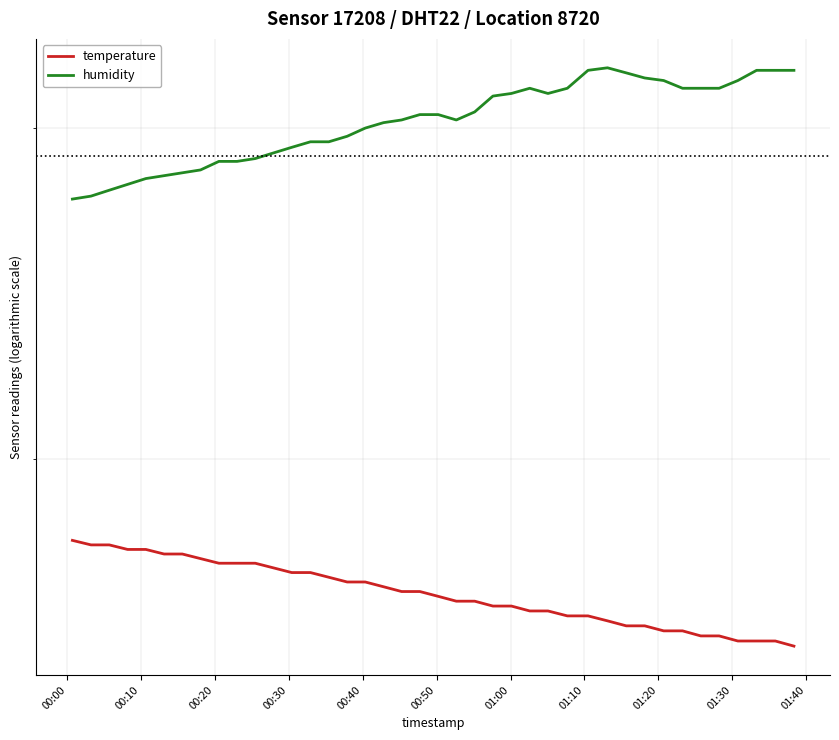

How many values in the humidity series are below 30?

16